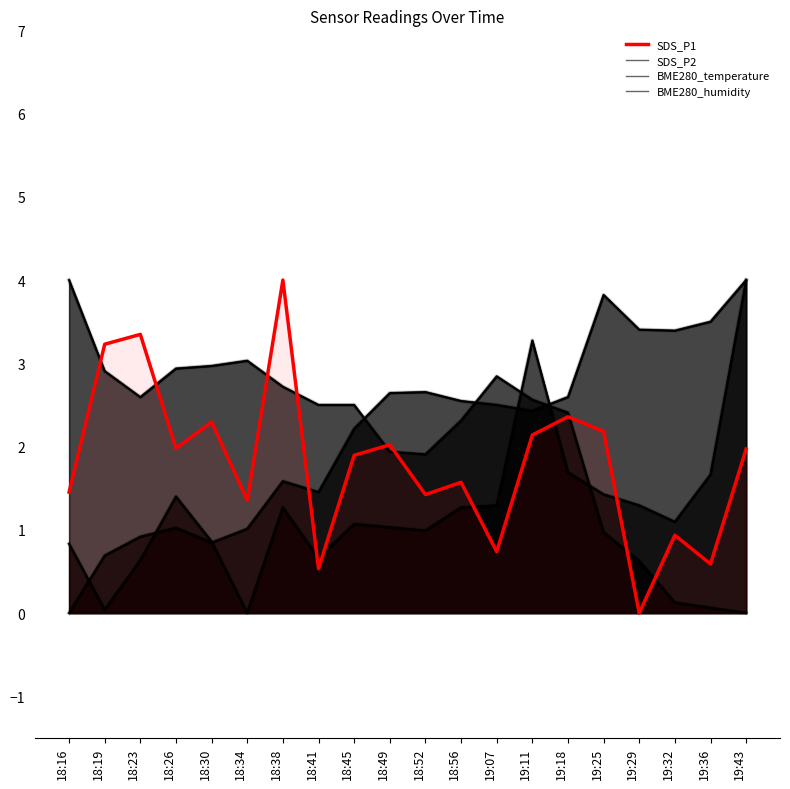

After their last crossing, which series has the higher values: BME280_humidity or BME280_temperature?

BME280_humidity